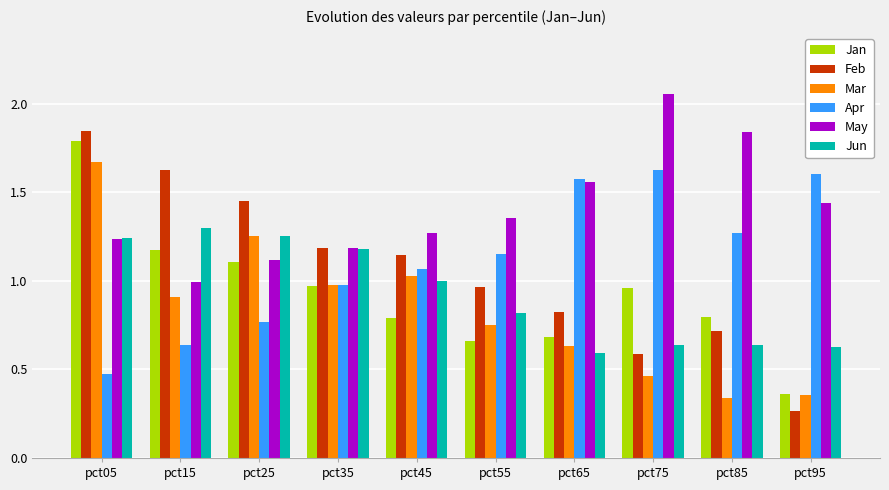

What is the average value of the Jan series?

0.9